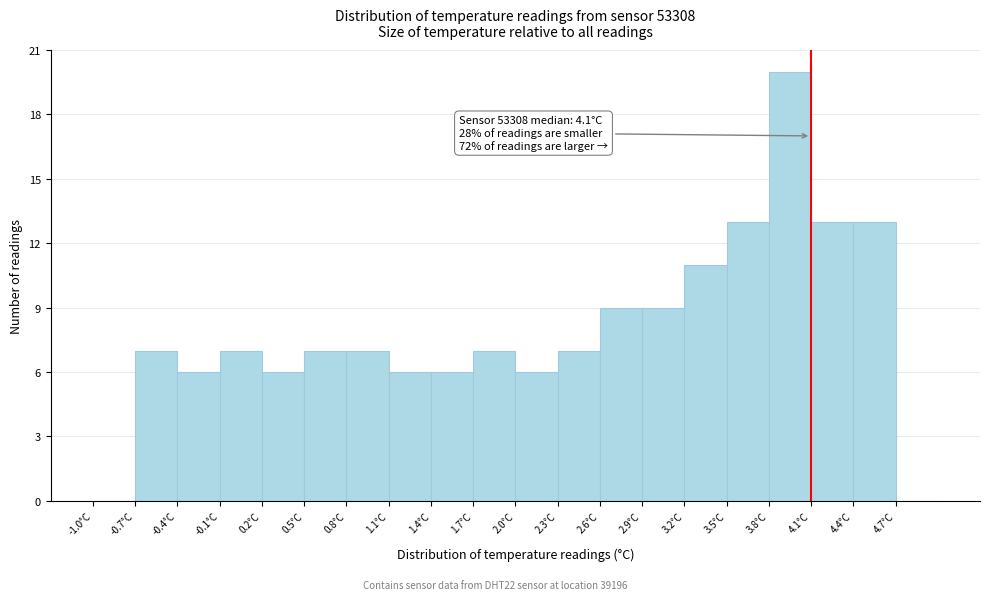

Over which range of the x-axis is the bar tallest?

3.8 to 4.1